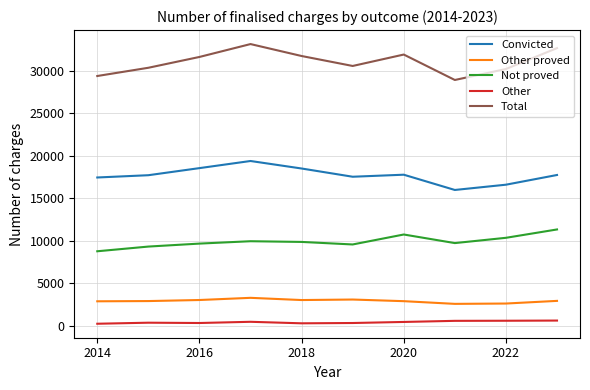

What is the greatest value displayed?

33106